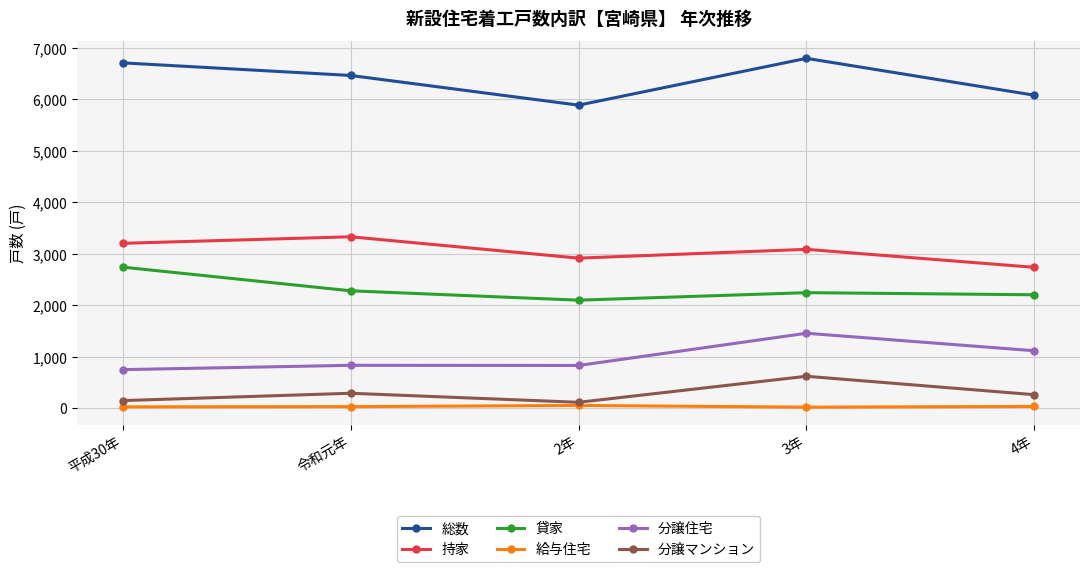

What is the difference between the maximum and minimum values in the 持家 series?

594